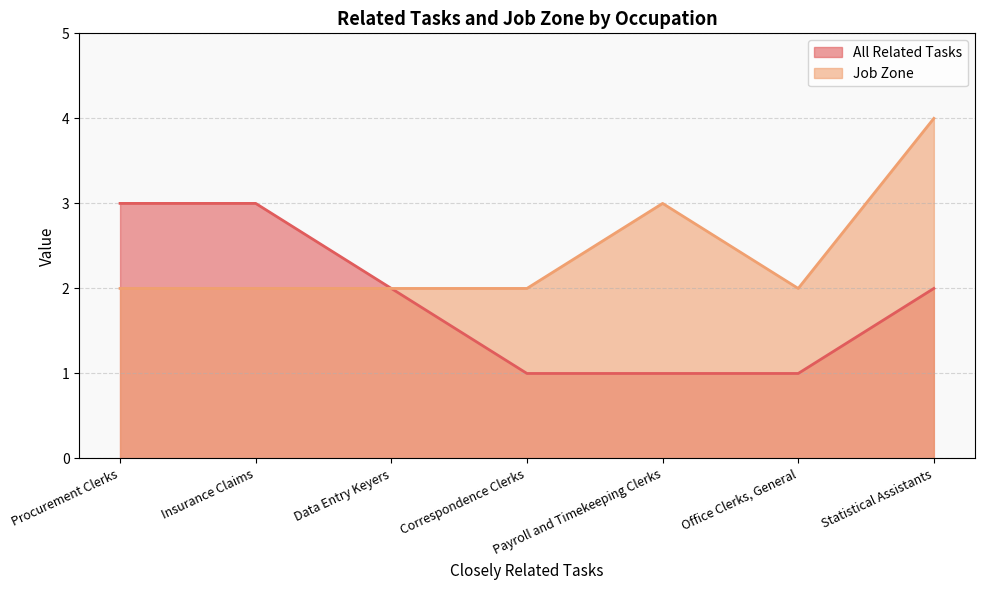

How many data points in All Related Tasks are less than 2?

3